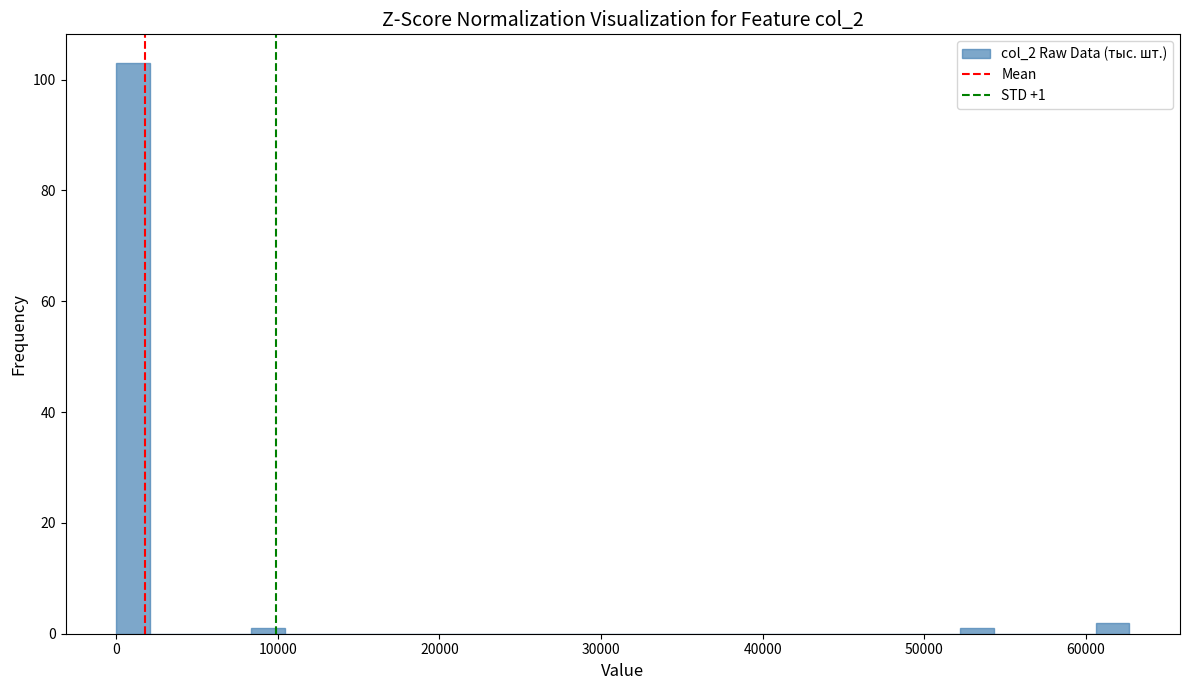

Around what value on the x-axis is the tallest bar? Give the approximate position of its centre, as read against the axis.

1000